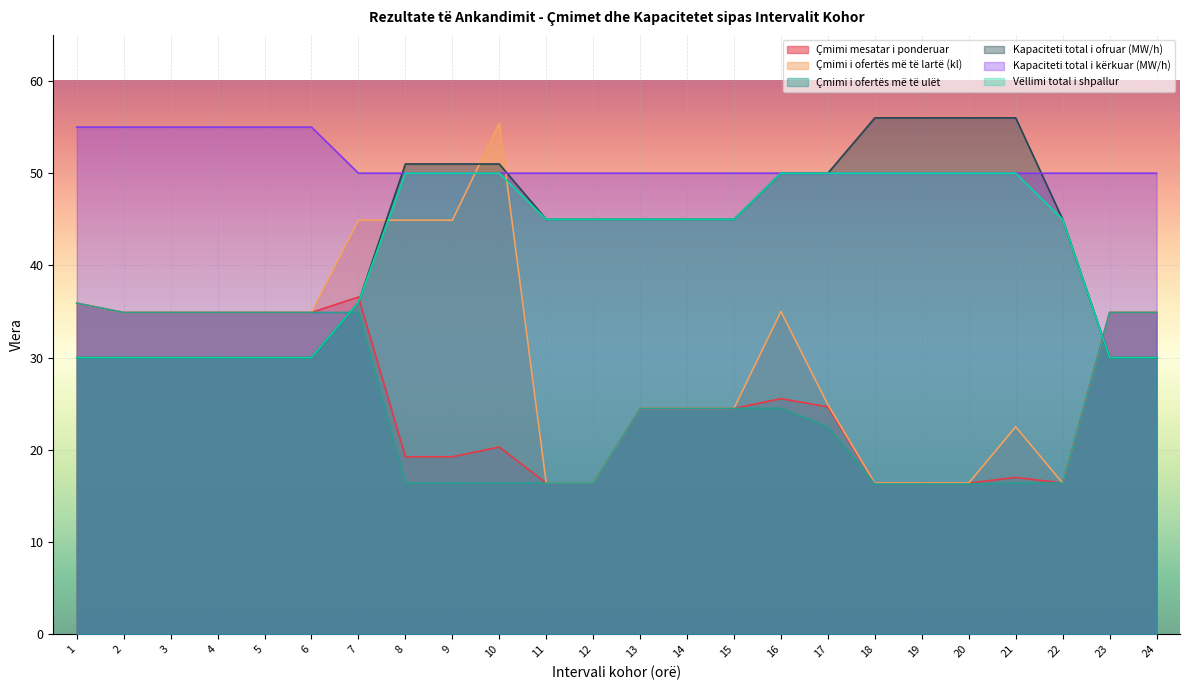

Does the chart display data point markers on the line(s)?

No